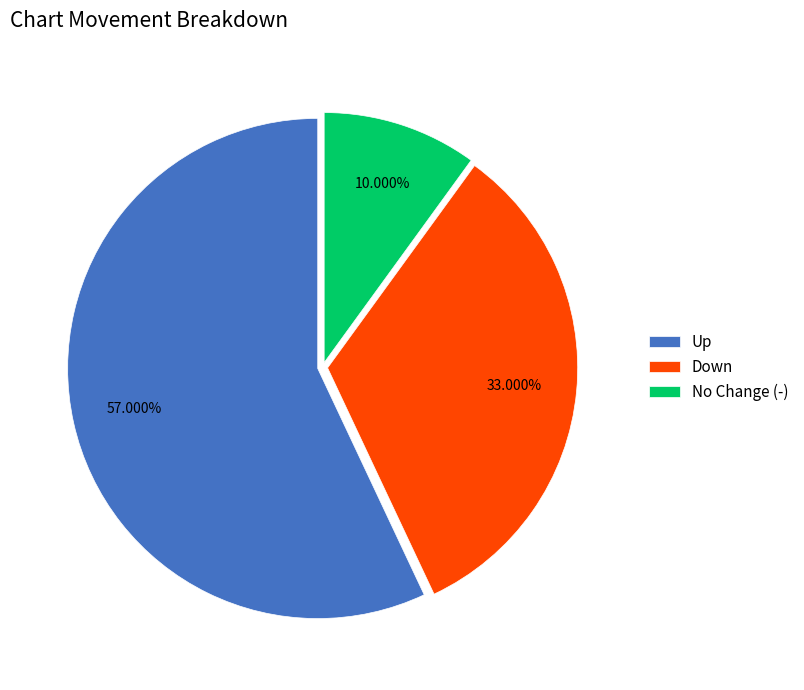

Which slice is the largest?

Up